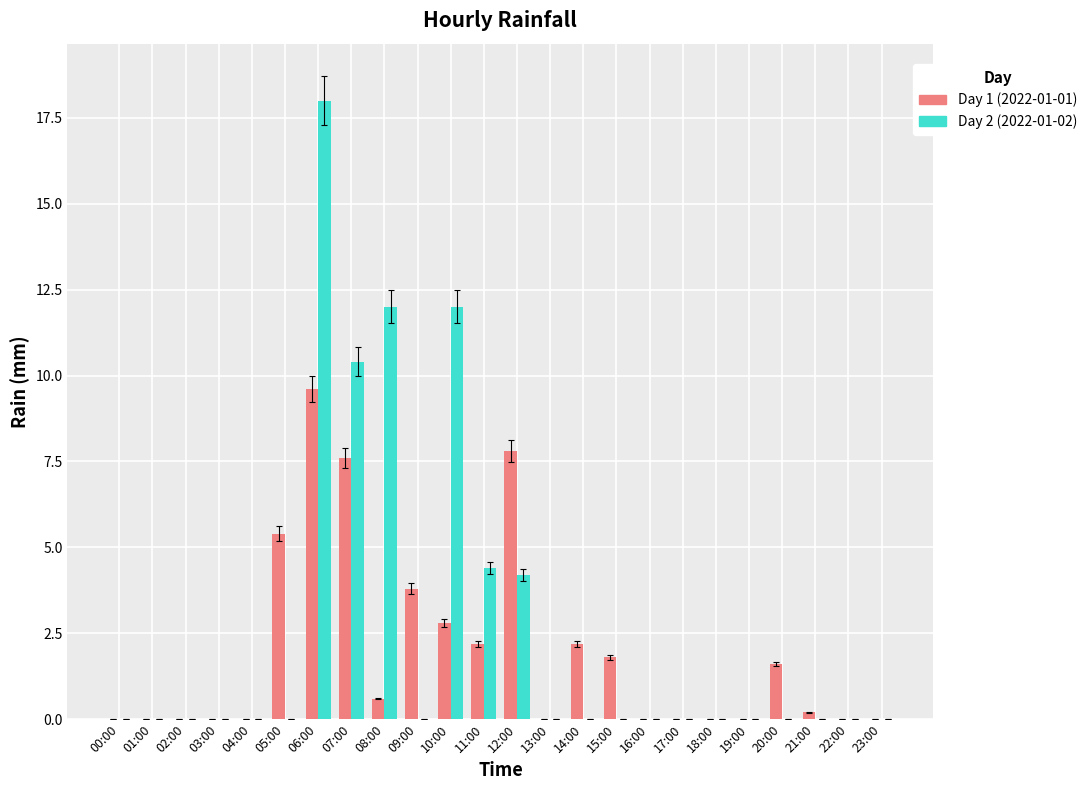

Is it true that Day 1 (2022-01-01) equals 1.8 at 15:00?

True